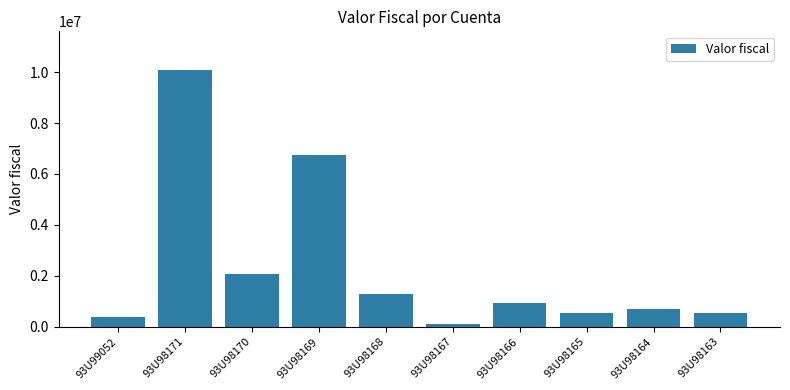

What is the ratio of the value at 93U98165 to the value at 93U98164?

0.8